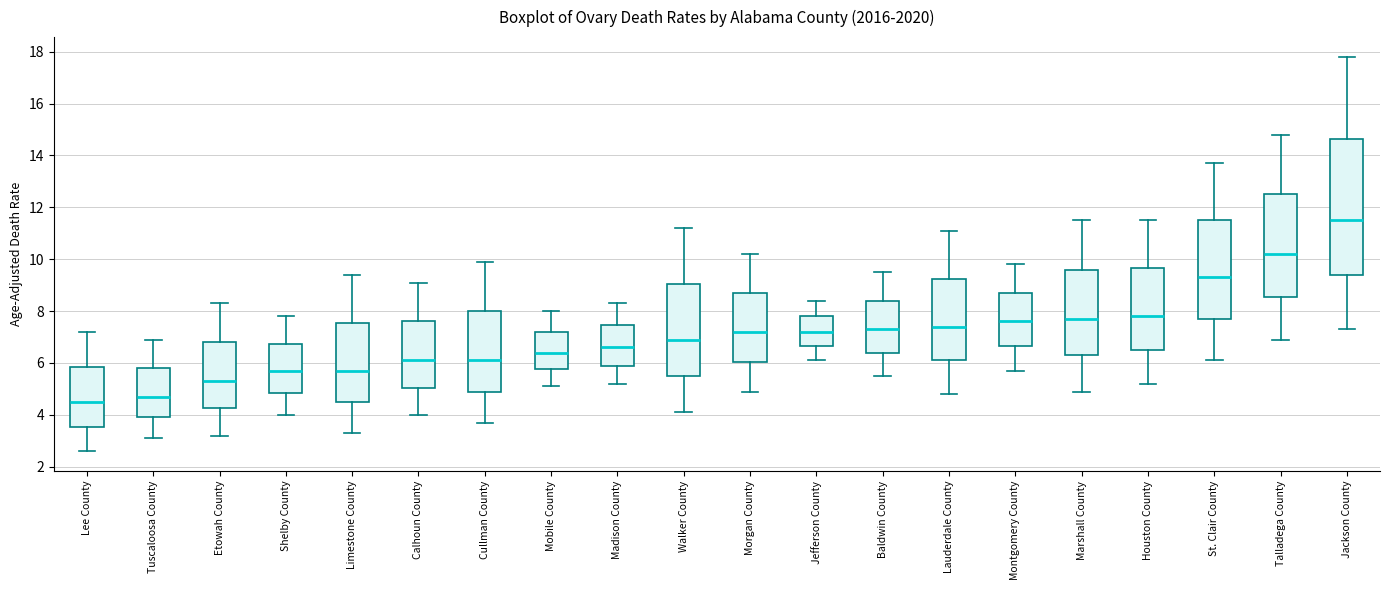

Reading left to right, transcribe this box plot: for each box, give where its median line is, the range the box spans, and where its two whiskers end, as read against the y-axis. The values are not printed on the chart, so give them approximately, as read against the axis.

Lee County: median 4.6, box 3.6 to 5.8, whiskers 2.6 to 7.2
Tuscaloosa County: median 4.8, box 4.0 to 5.8, whiskers 3.2 to 7.0
Etowah County: median 5.4, box 4.2 to 6.8, whiskers 3.2 to 8.4
Shelby County: median 5.8, box 4.8 to 6.8, whiskers 4.0 to 7.8
Limestone County: median 5.8, box 4.6 to 7.6, whiskers 3.4 to 9.4
Calhoun County: median 6.2, box 5.0 to 7.6, whiskers 4.0 to 9.2
Cullman County: median 6.2, box 5.0 to 8.0, whiskers 3.8 to 10.0
Mobile County: median 6.4, box 5.8 to 7.2, whiskers 5.2 to 8.0
Madison County: median 6.6, box 6.0 to 7.4, whiskers 5.2 to 8.4
Walker County: median 7.0, box 5.6 to 9.0, whiskers 4.2 to 11.2
Morgan County: median 7.2, box 6.0 to 8.8, whiskers 5.0 to 10.2
Jefferson County: median 7.2, box 6.6 to 7.8, whiskers 6.2 to 8.4
Baldwin County: median 7.4, box 6.4 to 8.4, whiskers 5.6 to 9.6
Lauderdale County: median 7.4, box 6.2 to 9.2, whiskers 4.8 to 11.2
Montgomery County: median 7.6, box 6.6 to 8.8, whiskers 5.8 to 9.8
Marshall County: median 7.8, box 6.4 to 9.6, whiskers 5.0 to 11.6
Houston County: median 7.8, box 6.6 to 9.6, whiskers 5.2 to 11.6
St. Clair County: median 9.4, box 7.8 to 11.6, whiskers 6.2 to 13.8
Talladega County: median 10.2, box 8.6 to 12.6, whiskers 7.0 to 14.8
Jackson County: median 11.6, box 9.4 to 14.6, whiskers 7.4 to 17.8